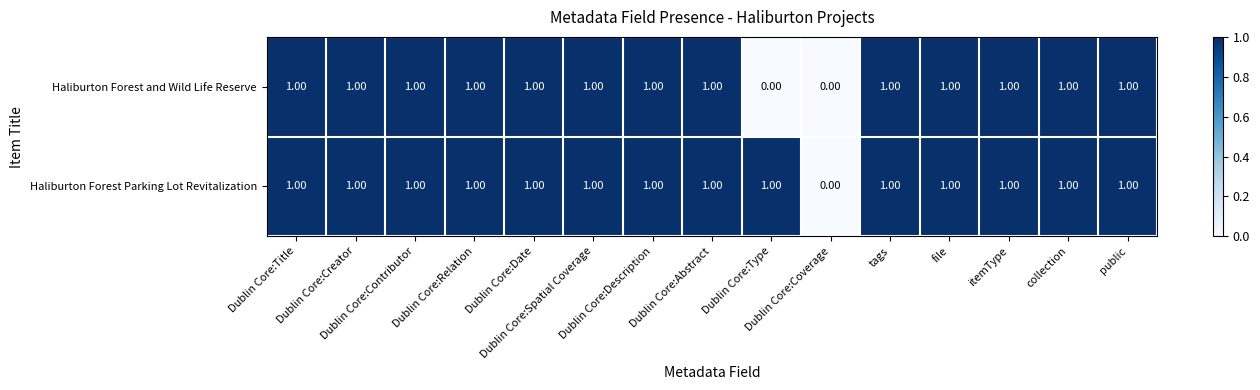

What is the total value across all series at file?

2